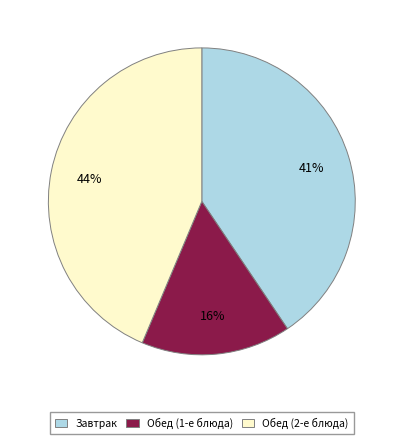

To the nearest percent, what percentage of the pie is Обед (1-е блюда)?

16%